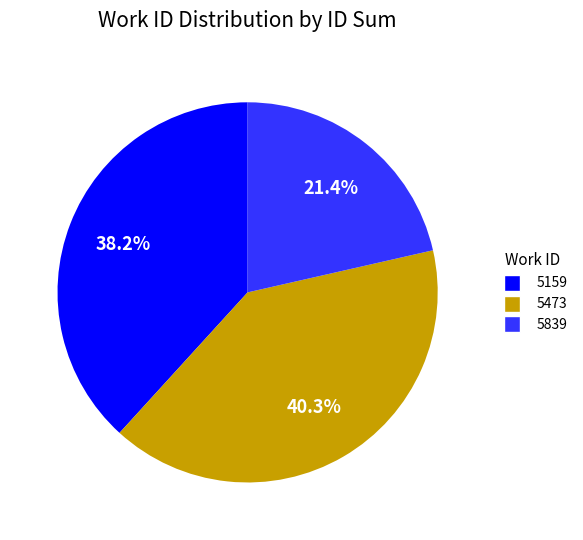

Is there a majority slice in this chart?

No